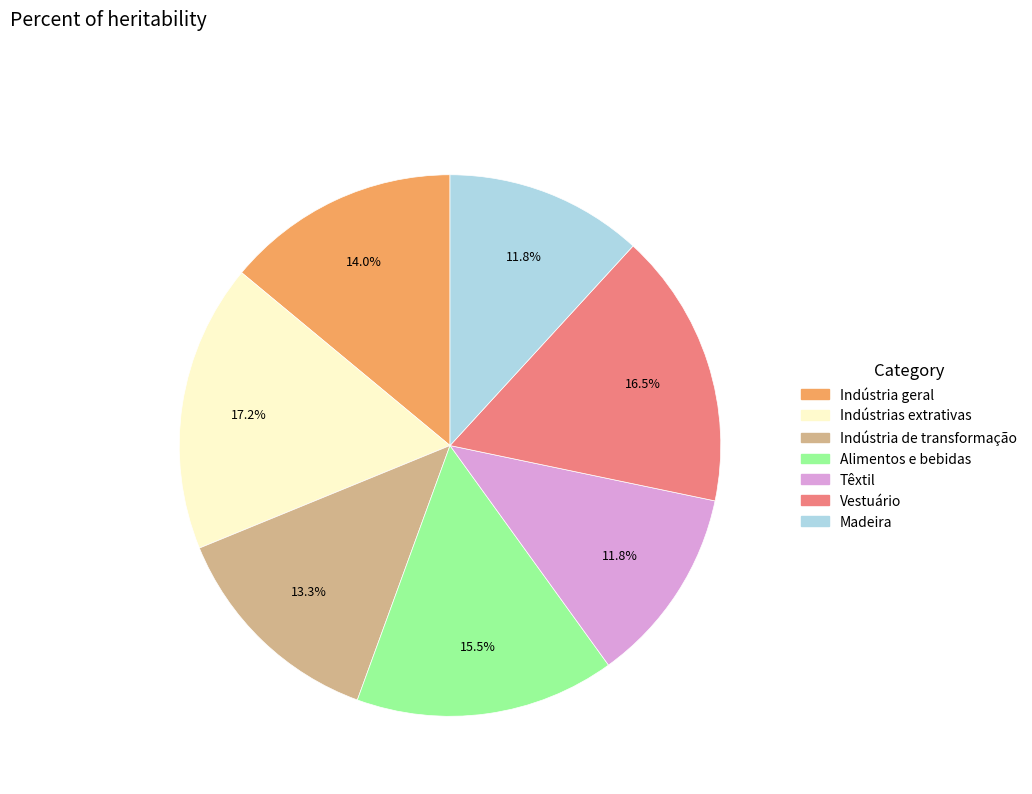

Which has a higher value, Têxtil or Alimentos e bebidas?

Alimentos e bebidas